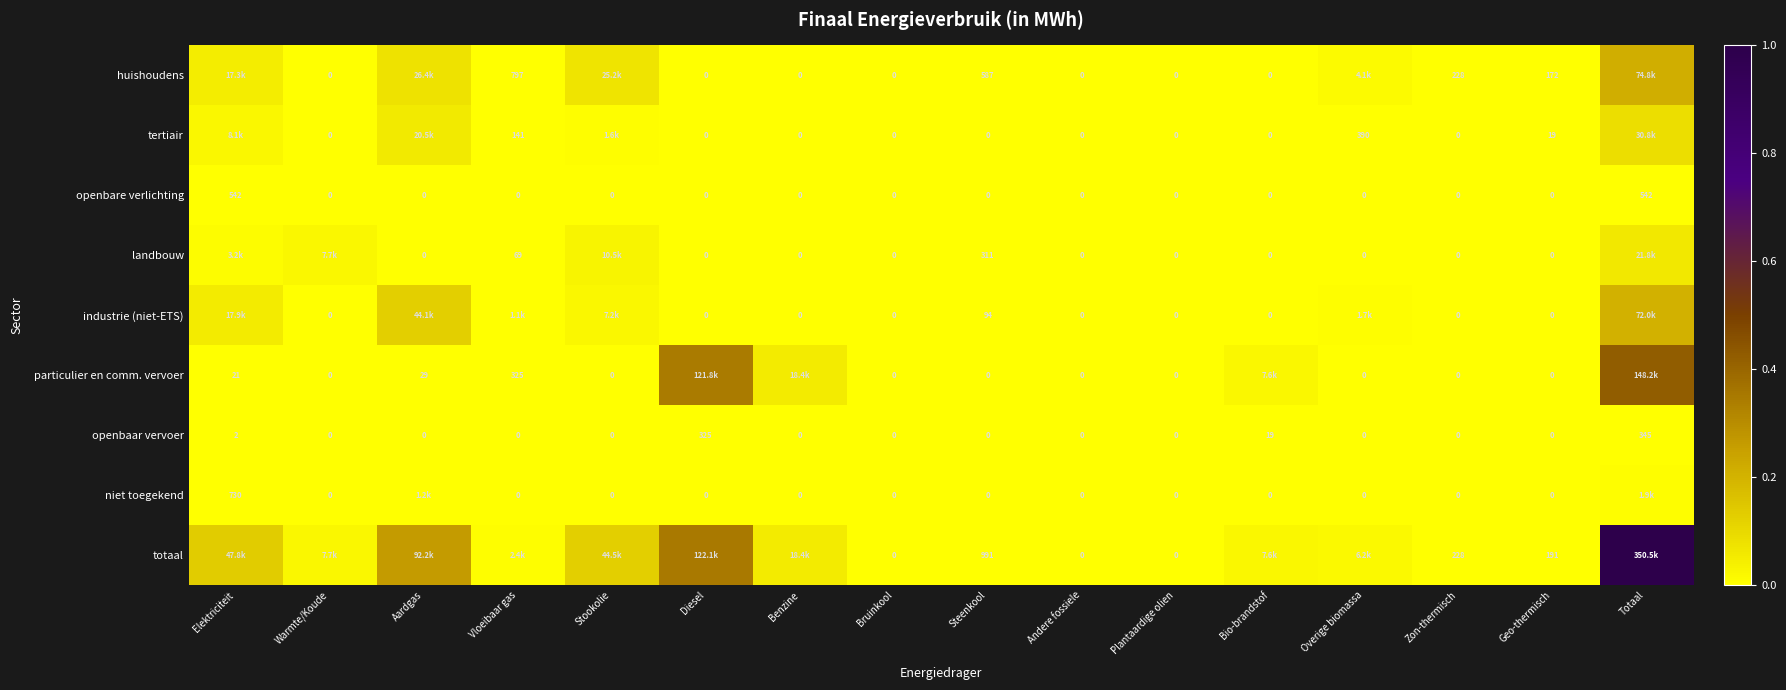

How many distinct data groups are displayed?

9